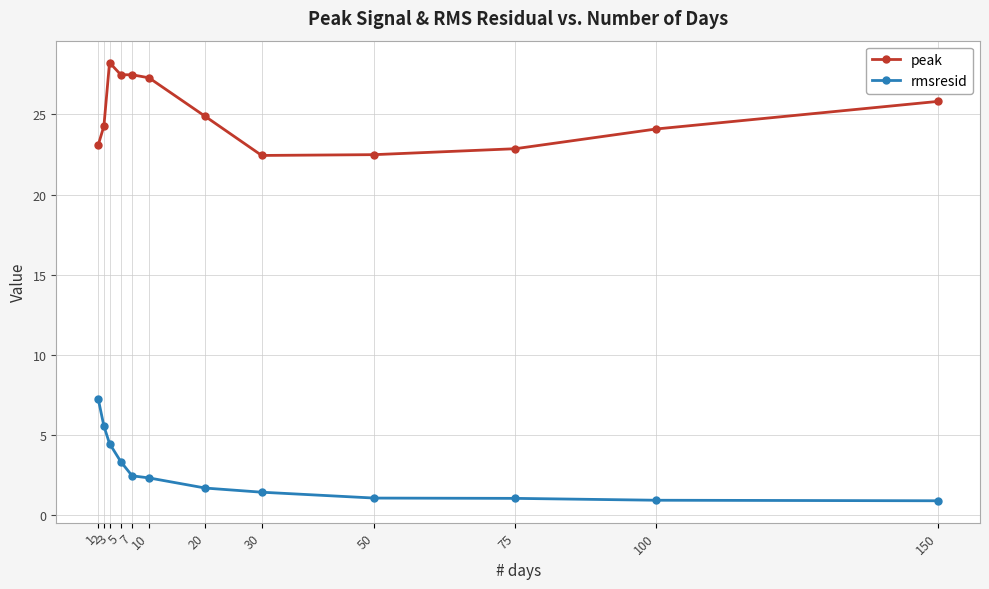

At which category is the sum across all series the highest?

3